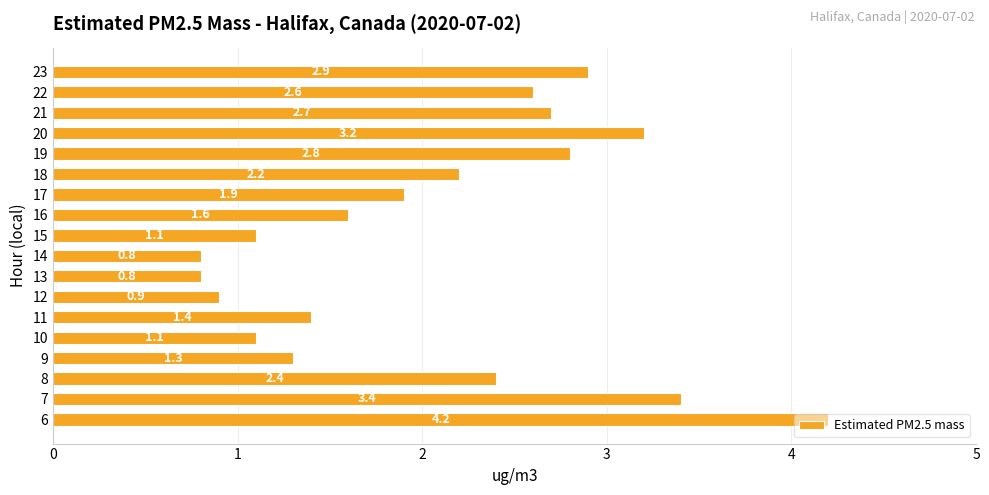

The value at 13 is 0.8. True or false?

True